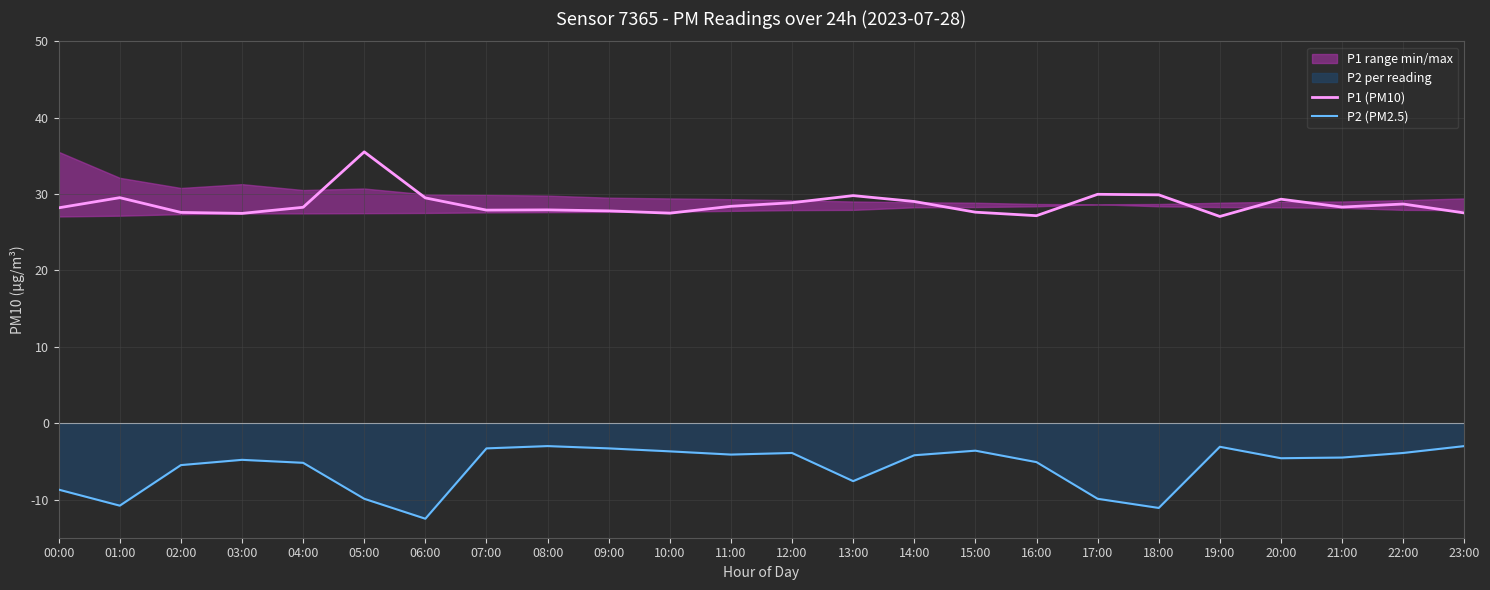

Does the chart display data point markers on the line(s)?

No